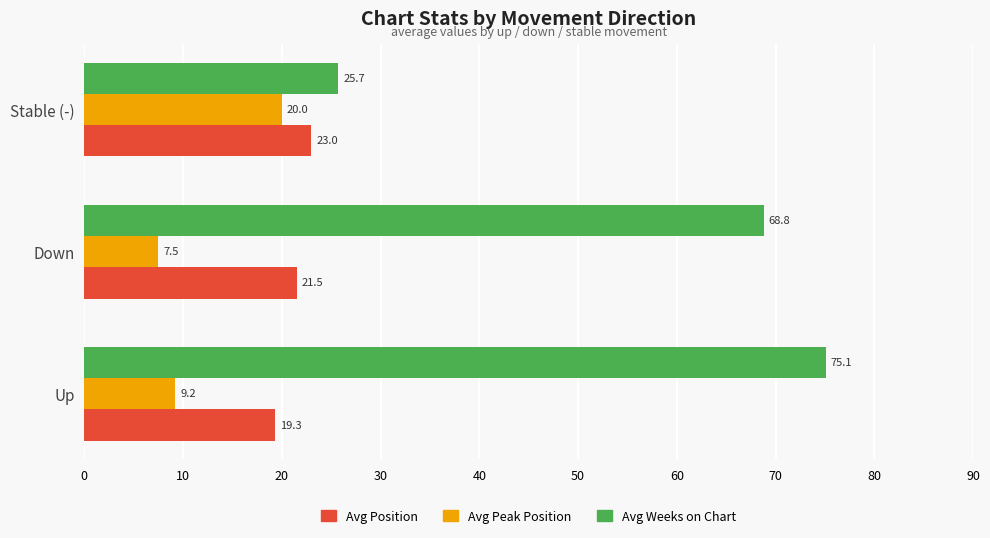

Which series has the largest range (max minus min)?

Avg Weeks on Chart